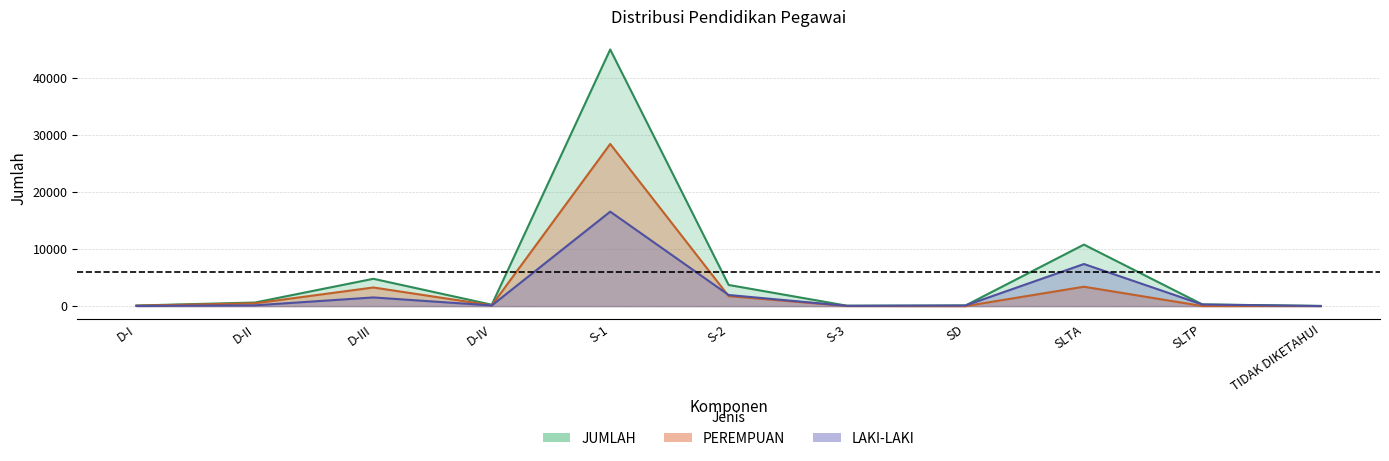

At S-1, list the series in order from largest to smallest.

JUMLAH, PEREMPUAN, LAKI-LAKI